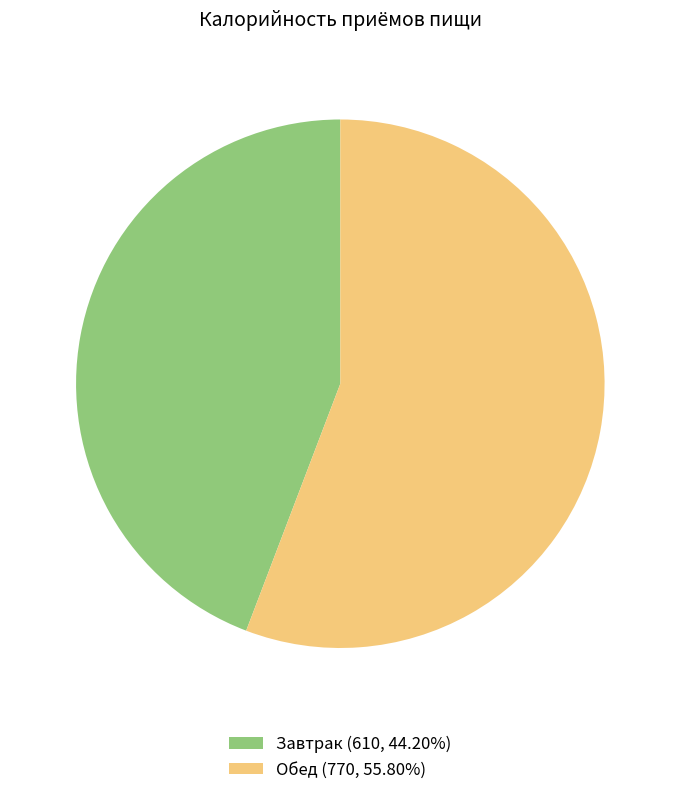

How many slices are in this pie chart?

2